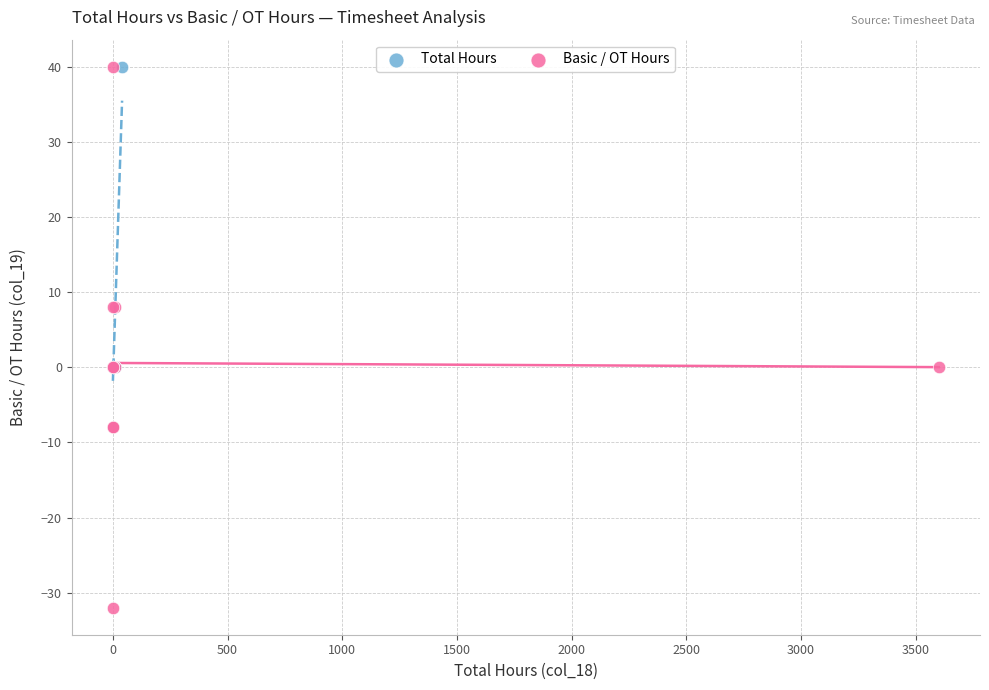

Which series has the widest spread of Y values?

Basic / OT Hours